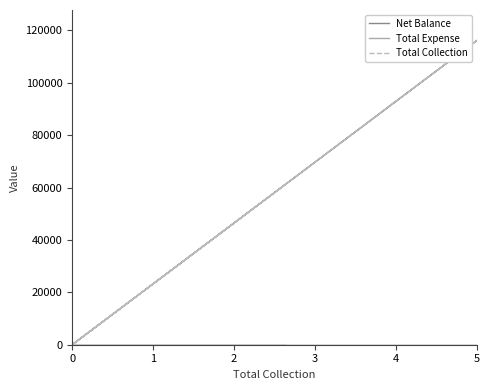

Does the chart display data point markers on the line(s)?

No